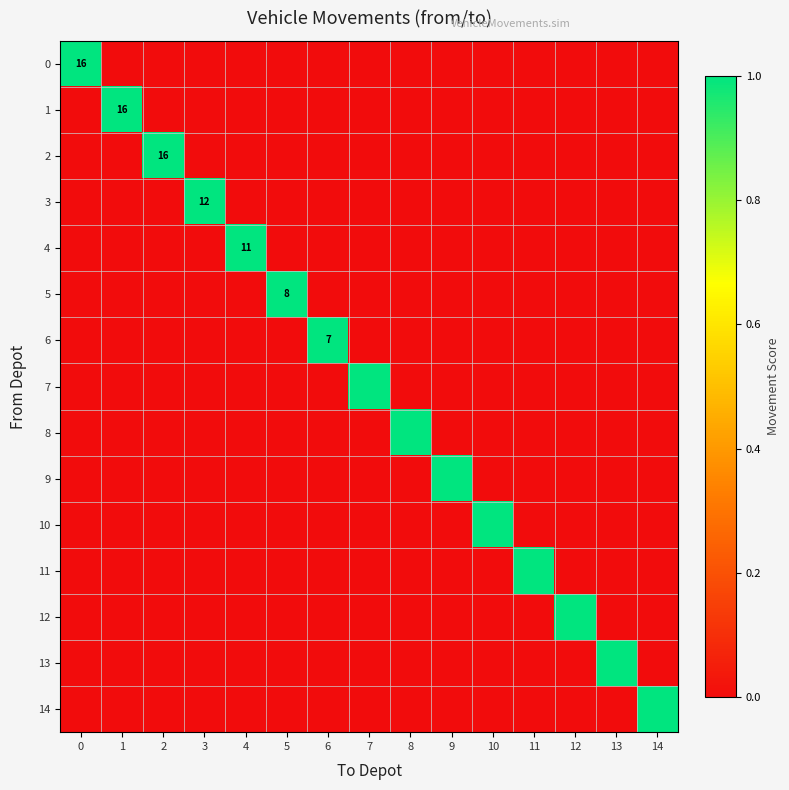

What is the spread (max minus min) of values at 2?

1